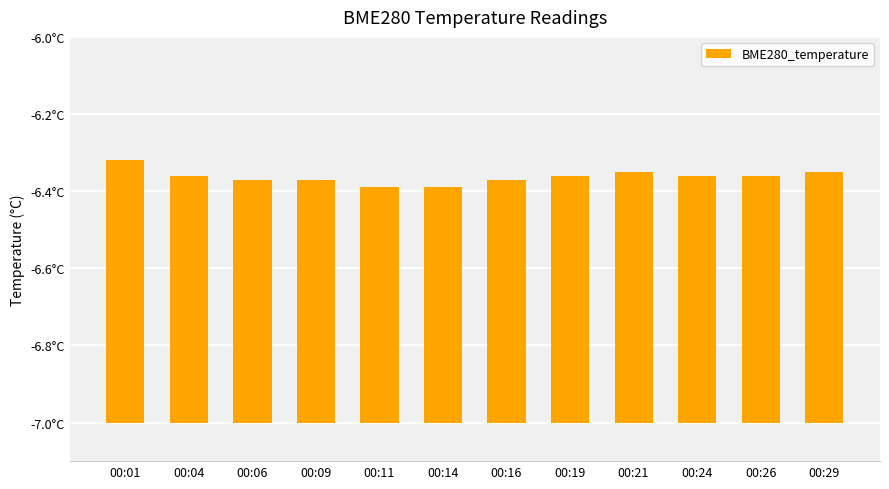

At which category does the chart reach its minimum across all series?

00:11